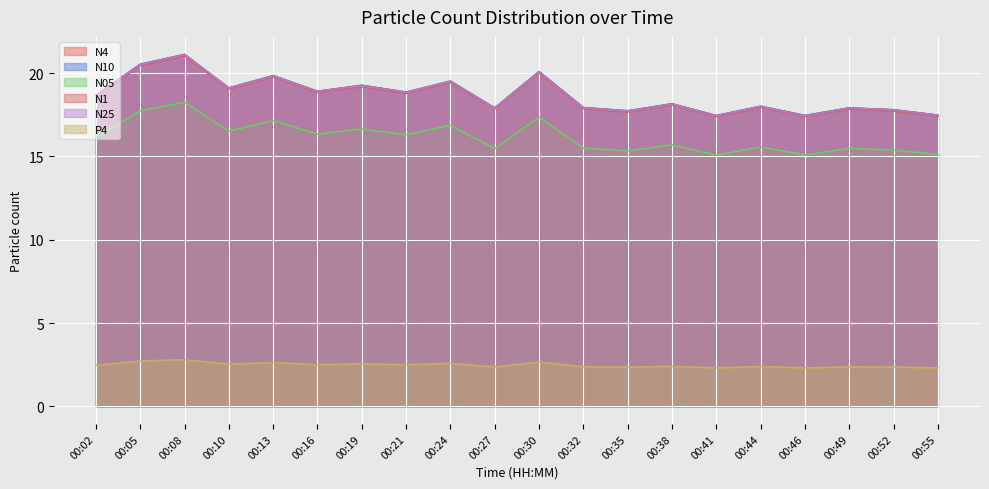

Between 00:52 and 00:10, which is larger?

00:10